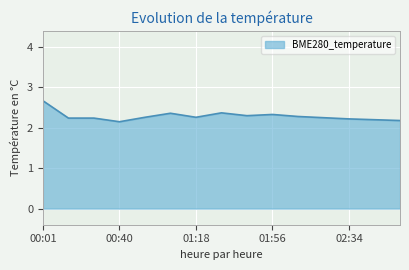

How many series are shown in this chart?

1